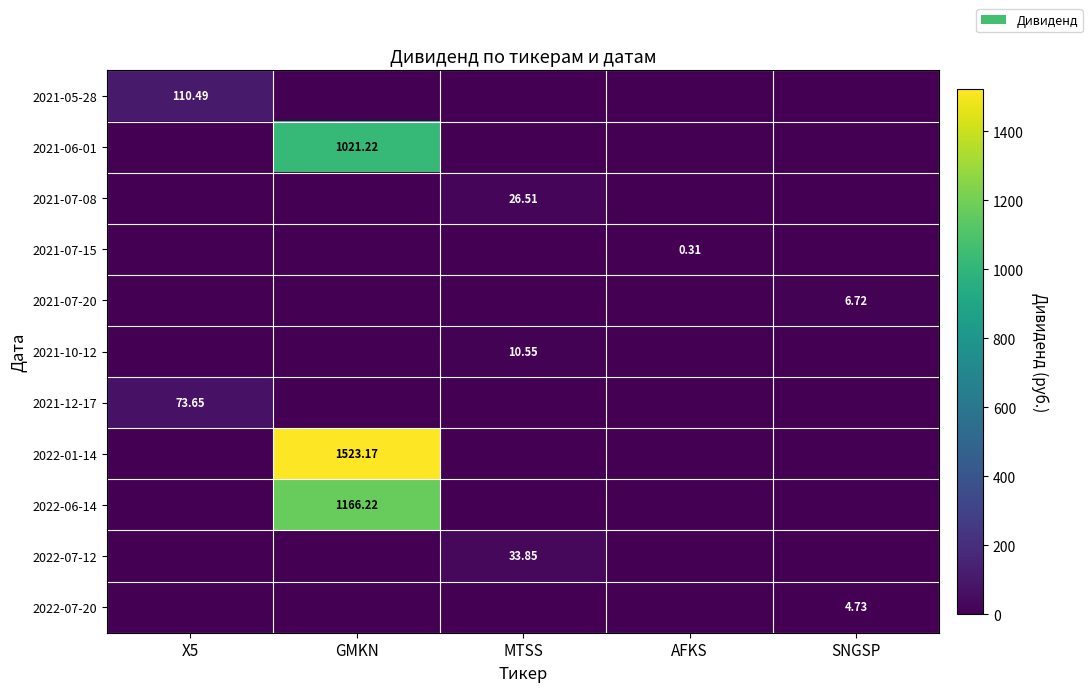

List the series in order of their peak value, lowest first.

2021-07-15, 2022-07-20, 2021-07-20, 2021-10-12, 2021-07-08, 2022-07-12, 2021-12-17, 2021-05-28, 2021-06-01, 2022-06-14, 2022-01-14